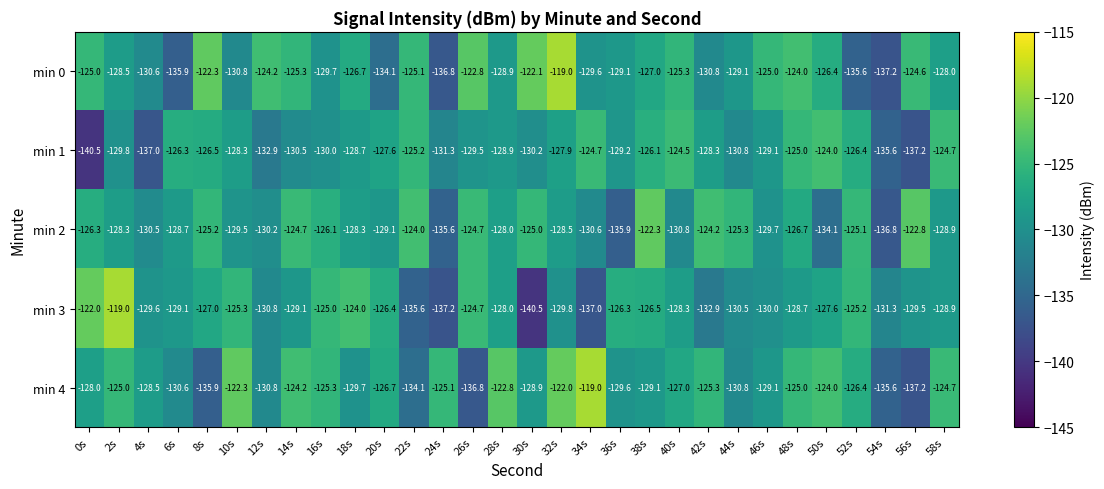

Is it true that min 4 equals -217.3 at 22s?

False